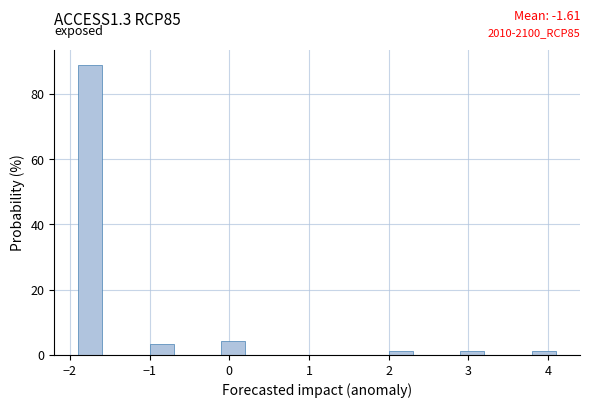

Read against the x-axis, roughly where is the centre of the tallest bar?

-1.7